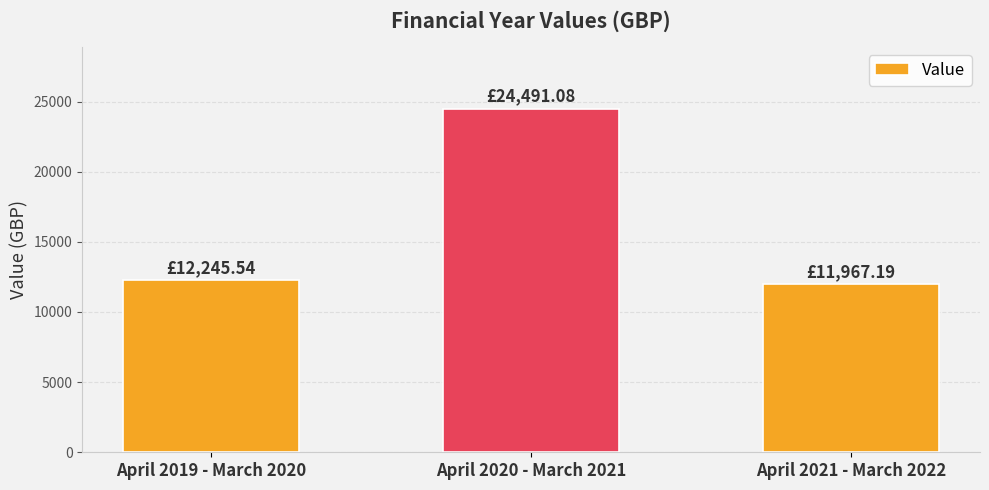

True or false: the data shows 12245.5 at April 2019 - March 2020.

True